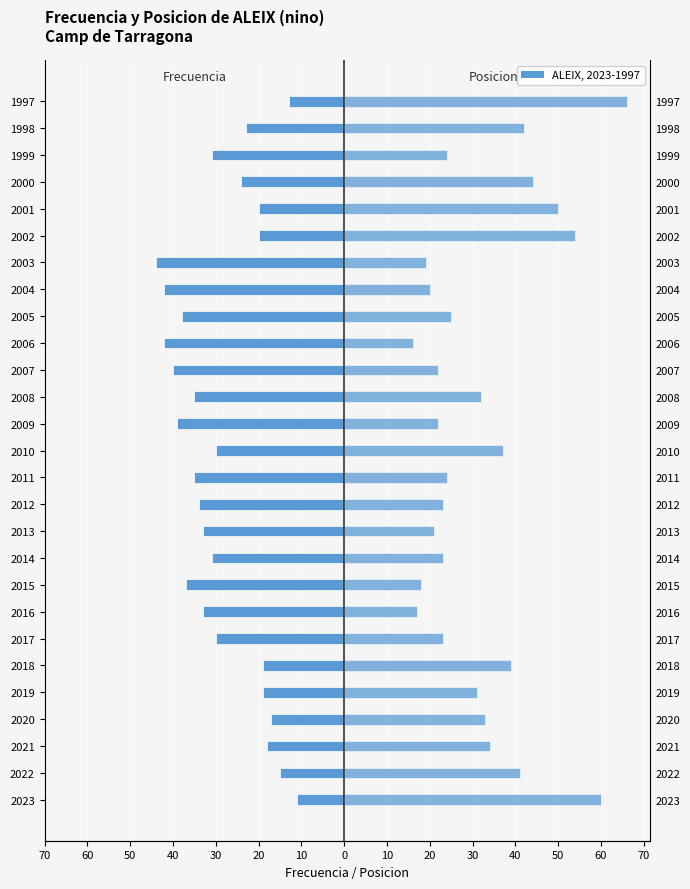

Is it true that Posicion Total equals 13 at 2021?

False